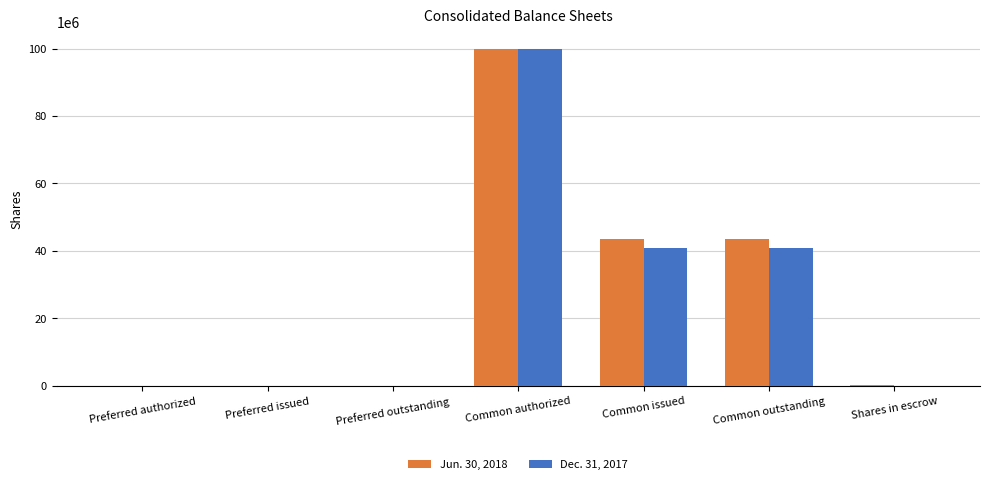

True or false: Jun. 30, 2018 has a value of 1000 at Preferred authorized.

True